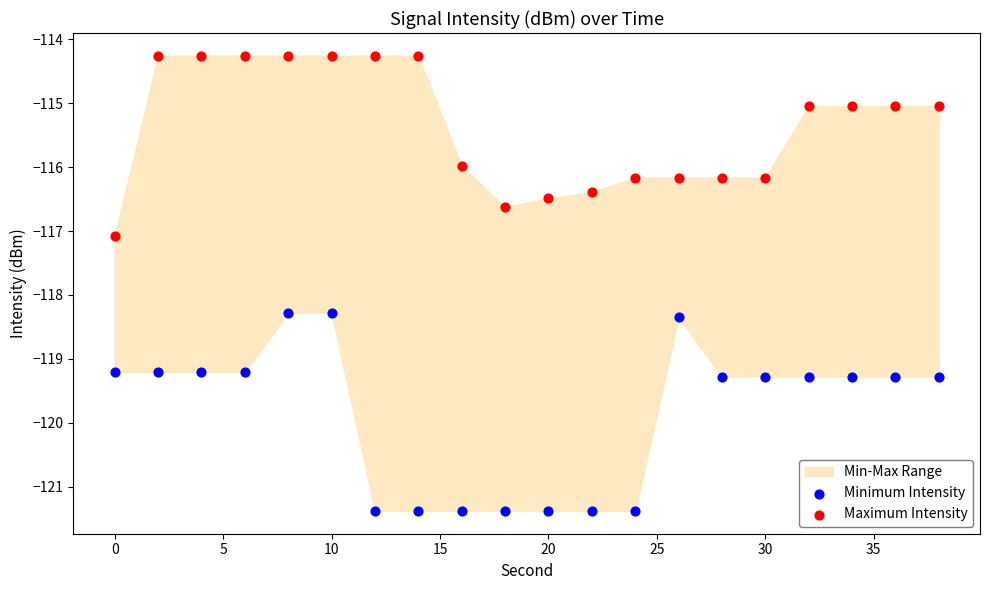

Across all data points, what is the range of Y values (max minus min)?

7.1